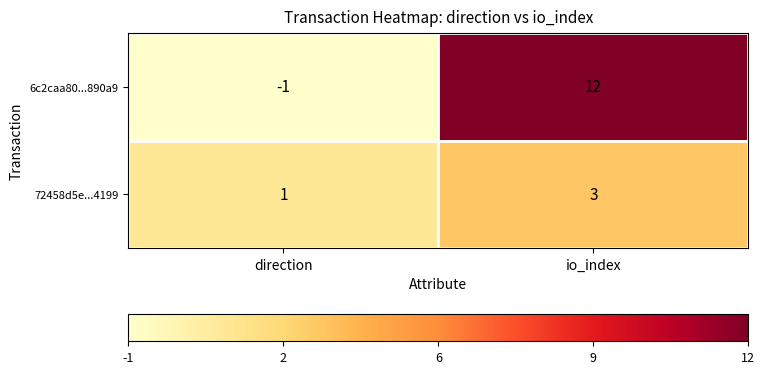

Is it true that 6c2caa80...890a9 equals -1 at direction?

True